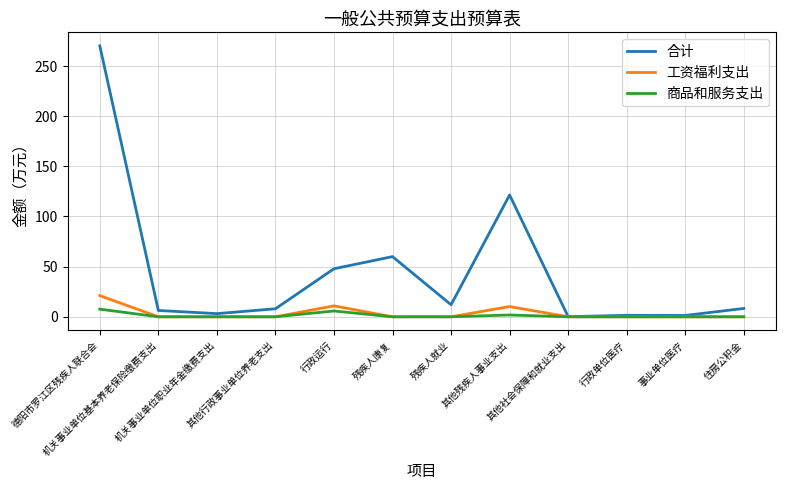

Which series has the widest spread of values?

合计